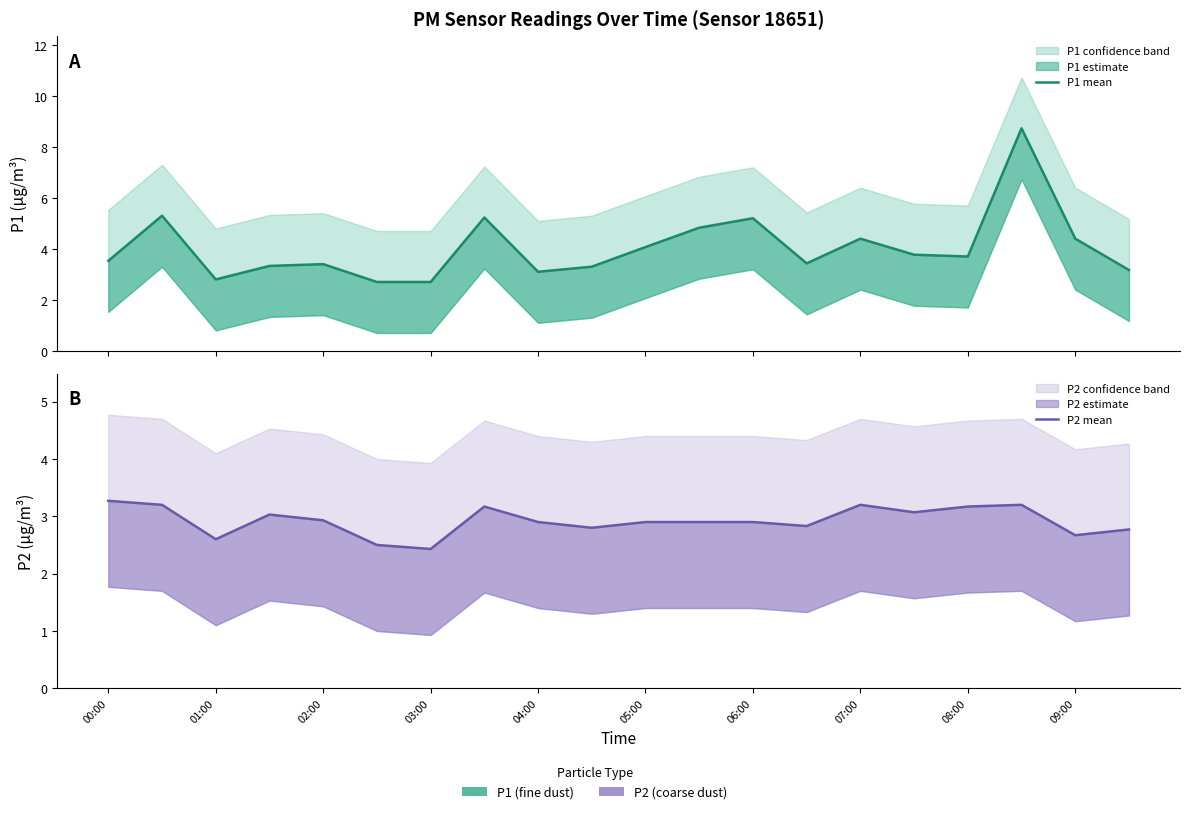

Rank the series at 02:00 from highest to lowest value.

P1 mean, P2 mean